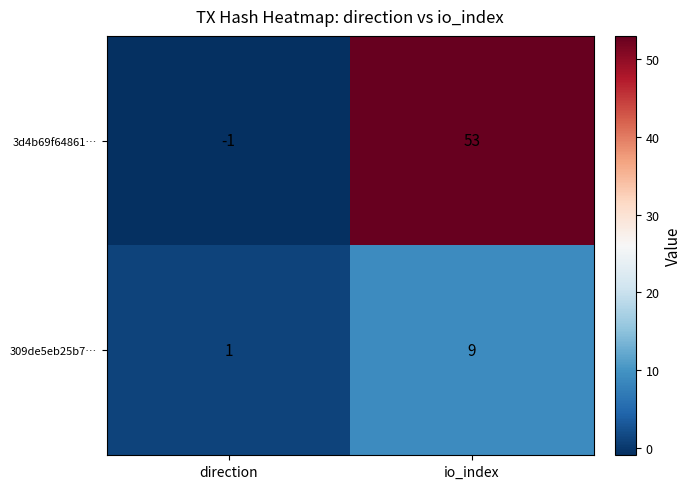

What is the difference between the highest and lowest values at io_index?

44